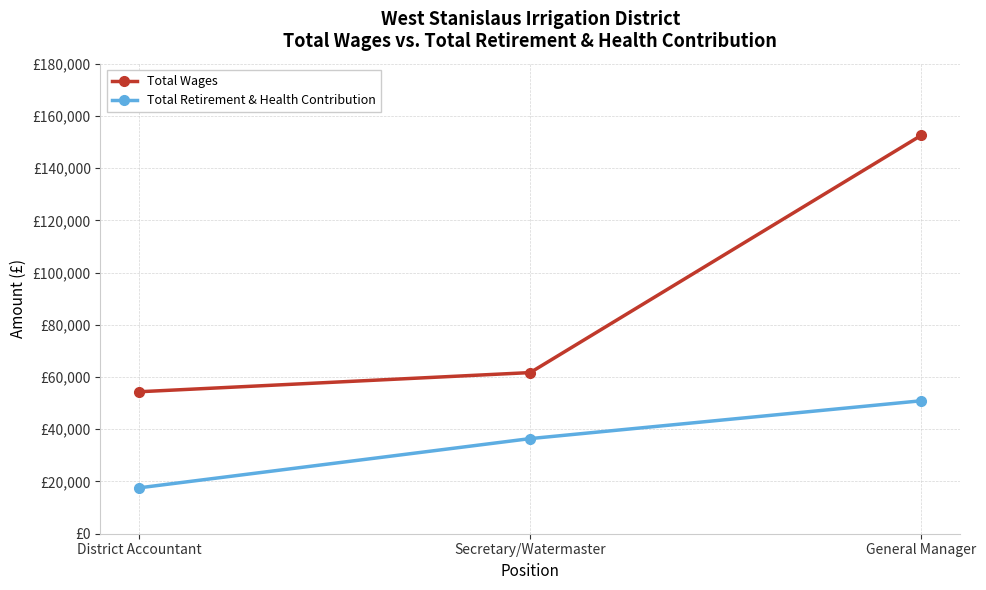

The Total Retirement & Health Contribution series shows 17589 at District Accountant. True or false?

True